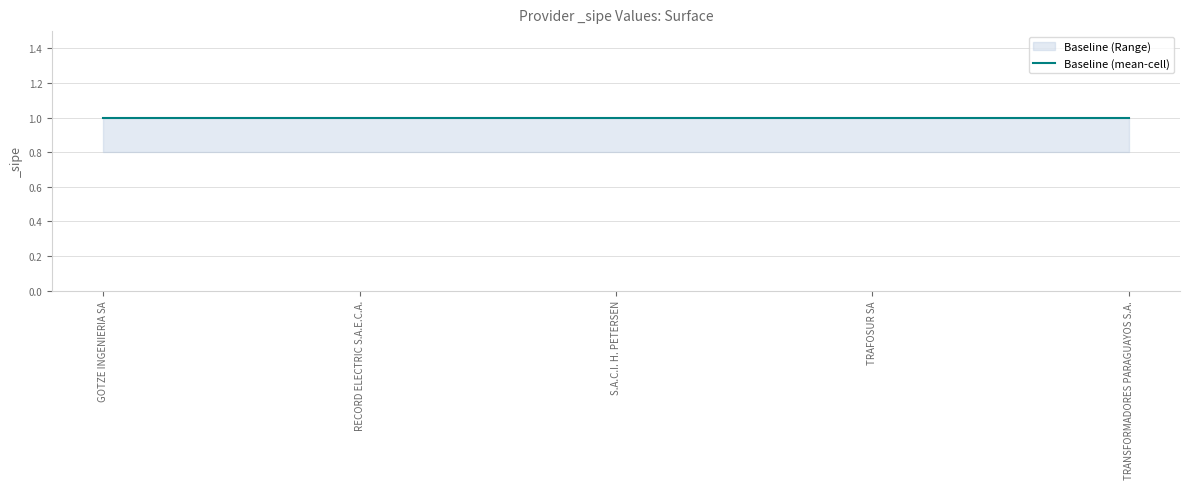

List the series in order of their peak value, lowest first.

Baseline (Range) lower, Baseline (Range) upper, Baseline (mean-cell)